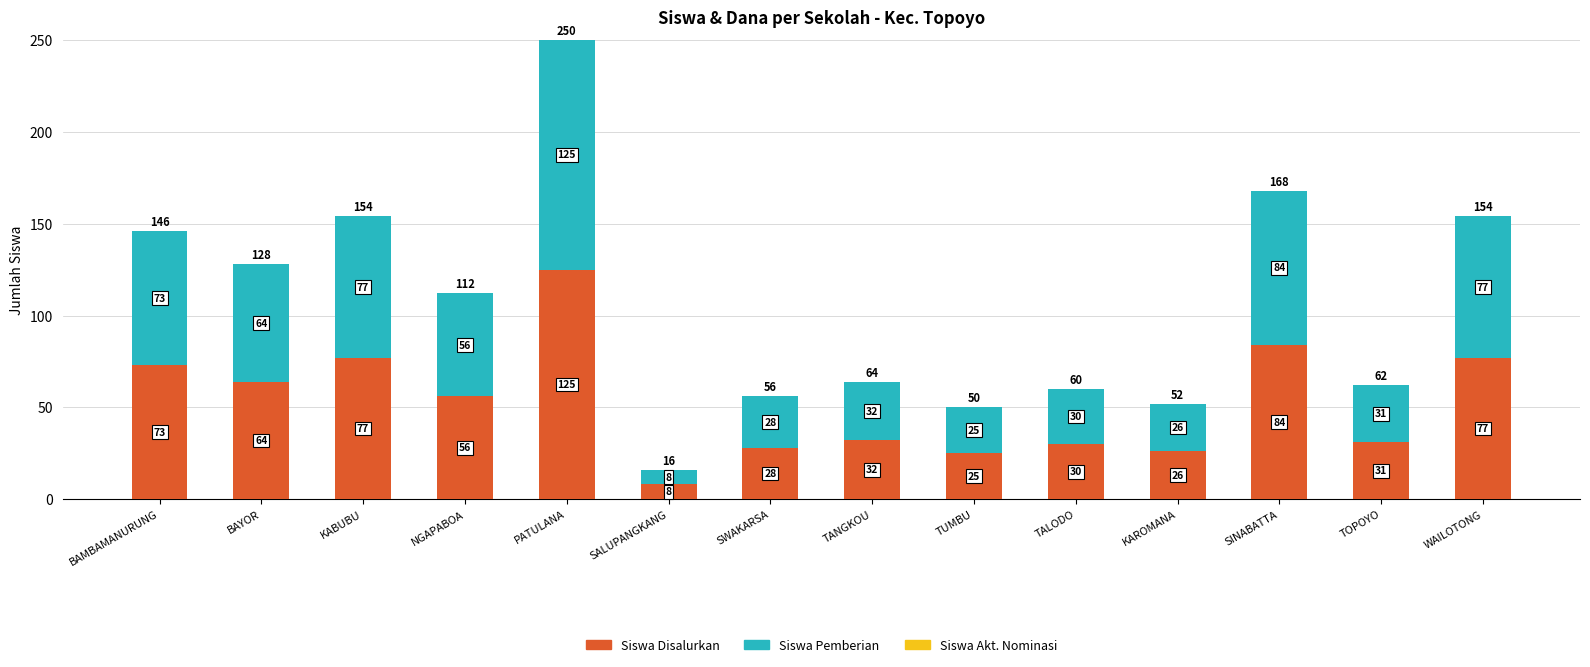

Is it true that Siswa Disalurkan equals 13 at TANGKOU?

False